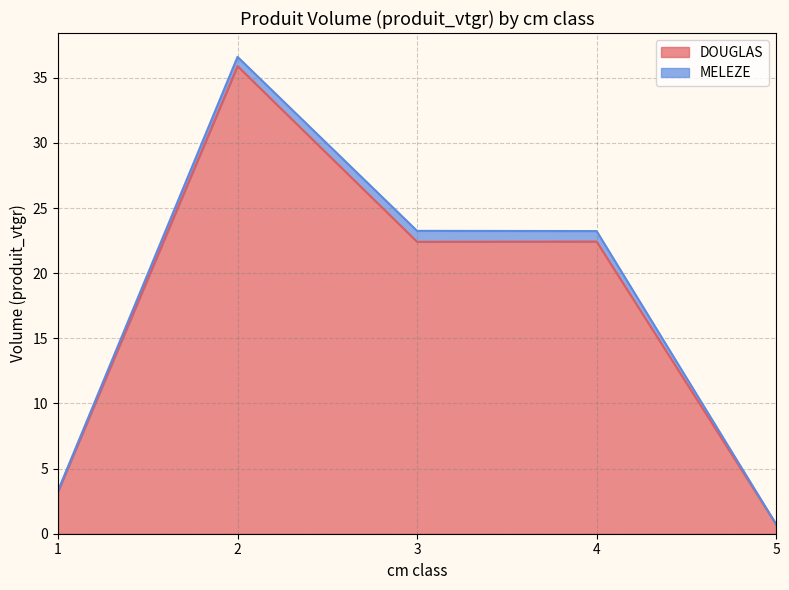

What is the greatest value displayed?

35.9